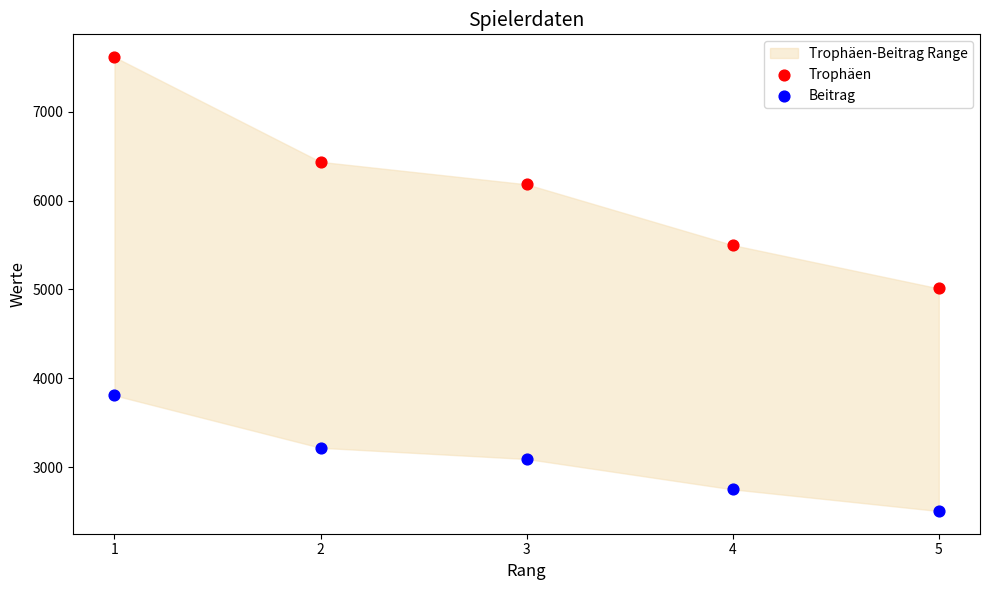

Which series contains the highest Y value?

Trophäen